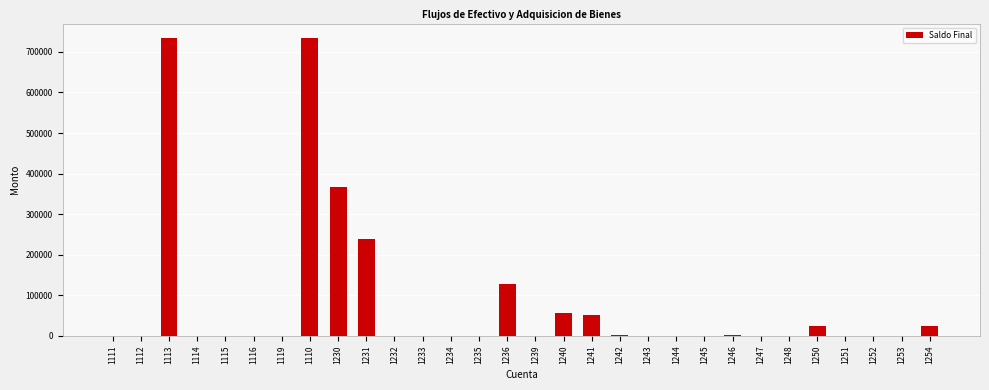

Is it true that the value at 1245 is 230658.6?

False